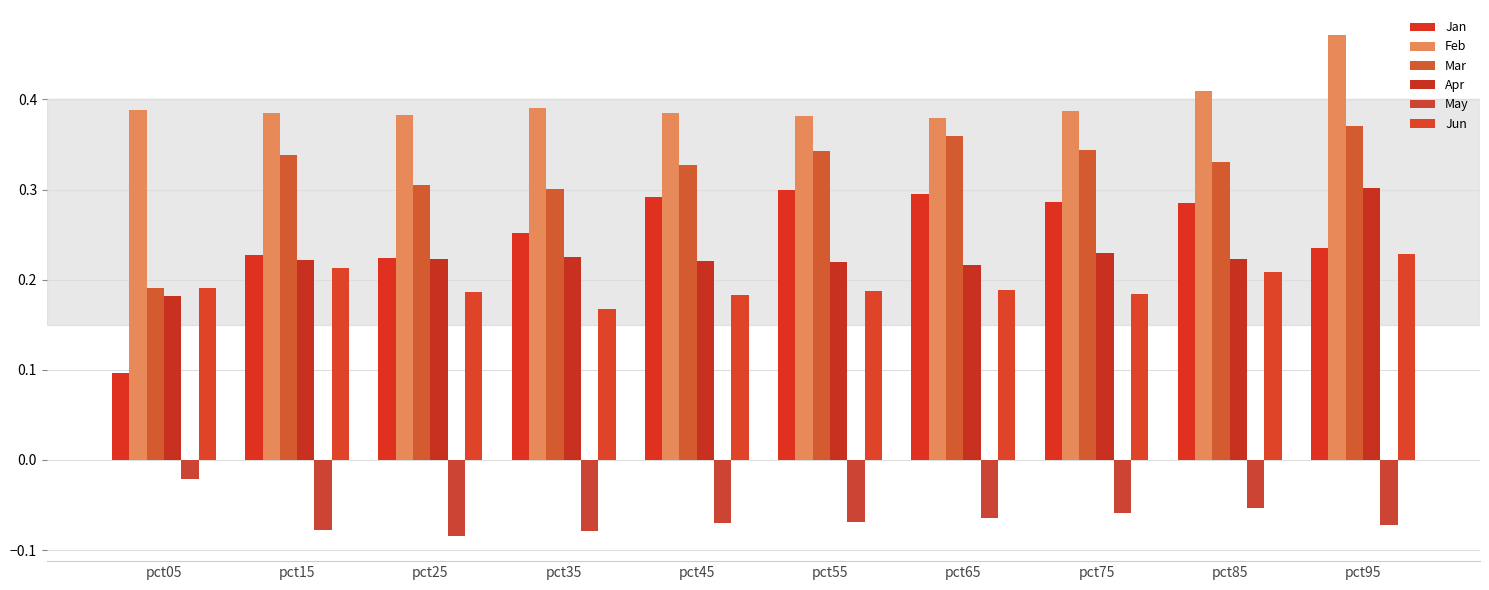

How many bars are there in total?

60